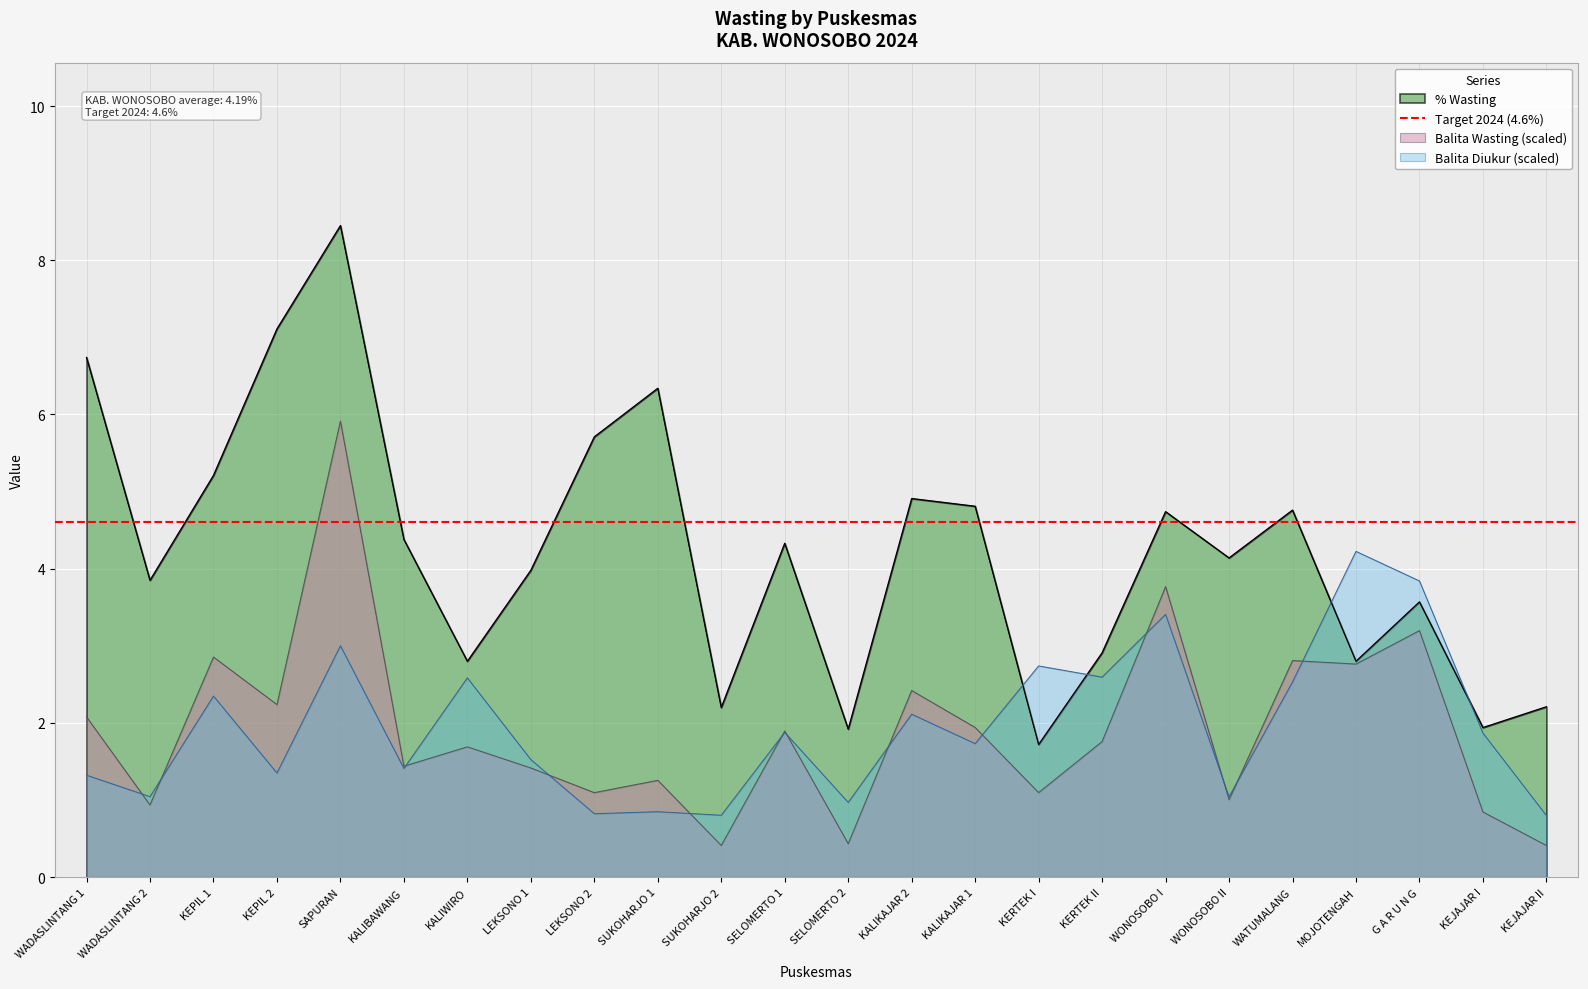

Which series has the widest spread of values?

% Wasting